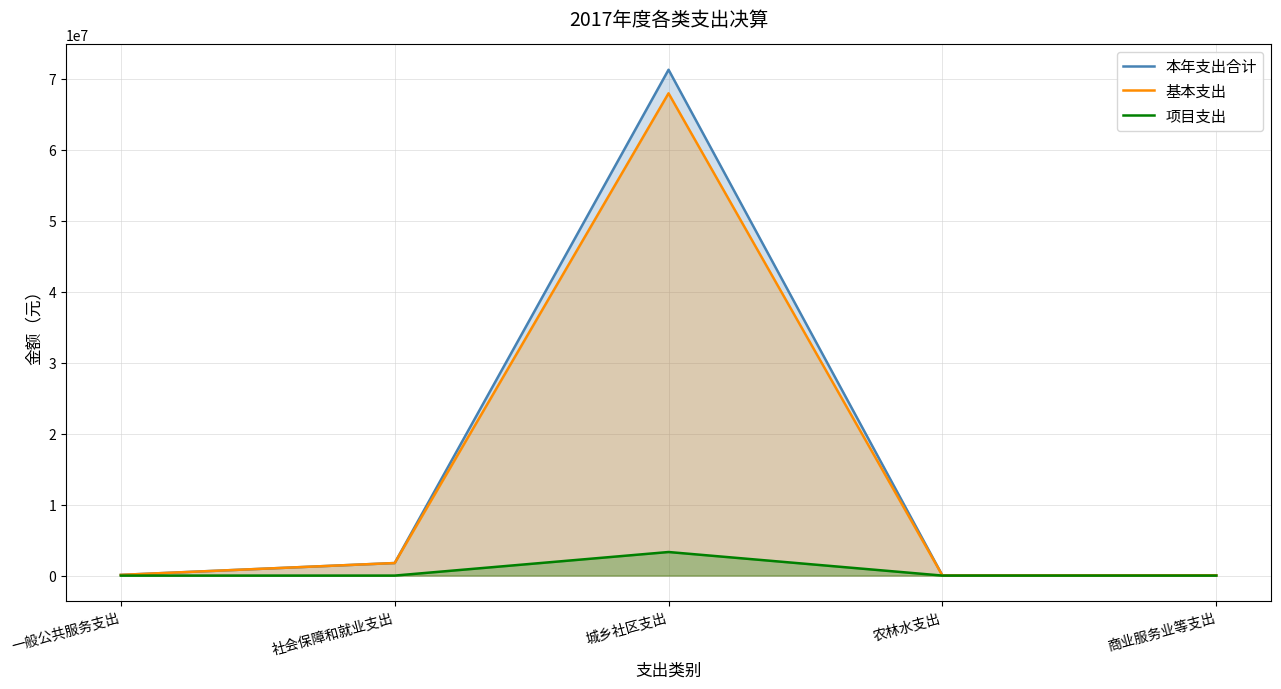

True or false: 项目支出 has more than 0 interior local peaks.

True